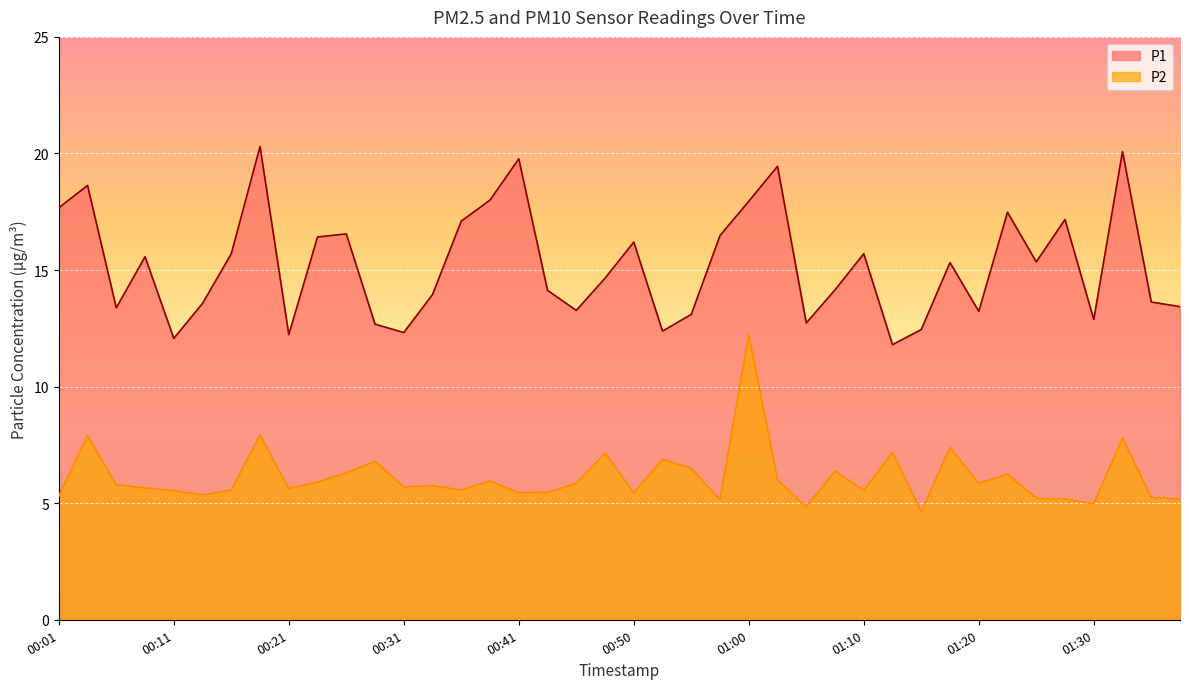

True or false: P2 and P1 intersect in this chart.

False